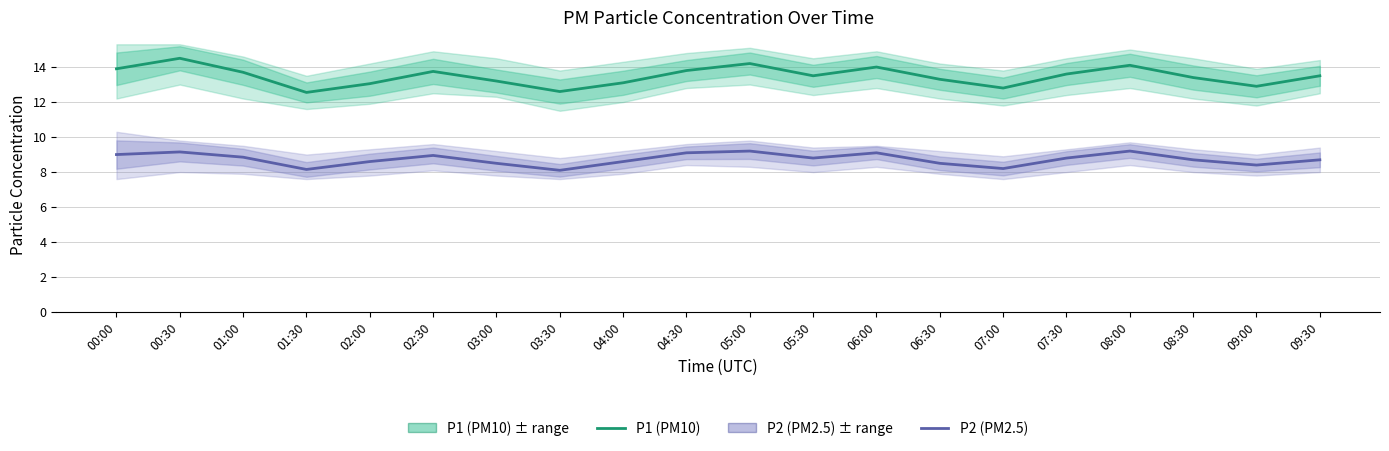

What is the average value of the P1 (PM10) series?

13.5